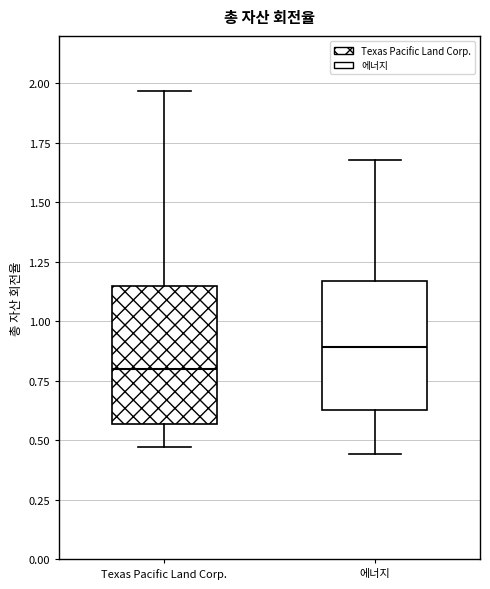

Reading left to right, read every box against the y-axis: the position of its median line, the range the box covers, and the ends of its whiskers. The values are not printed on the chart, so give them approximately, as read against the axis.

Texas Pacific Land Corp.: median 0.80, box 0.55 to 1.15, whiskers 0.45 to 1.95
에너지: median 0.90, box 0.65 to 1.15, whiskers 0.45 to 1.70